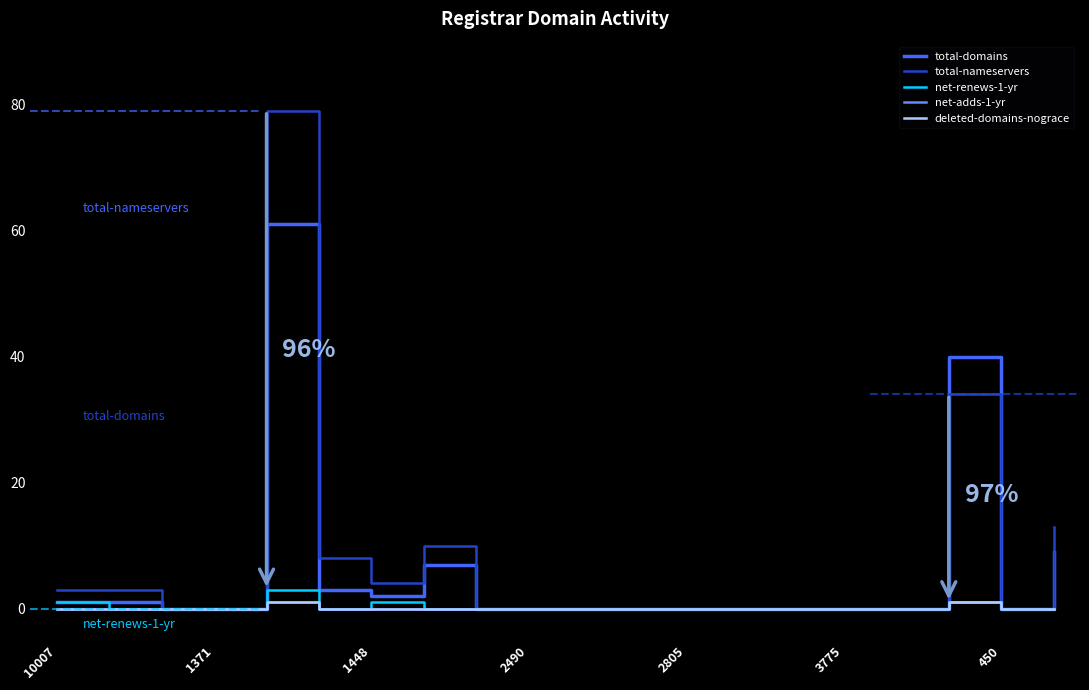

True or false: total-nameservers and net-adds-1-yr intersect in this chart.

False